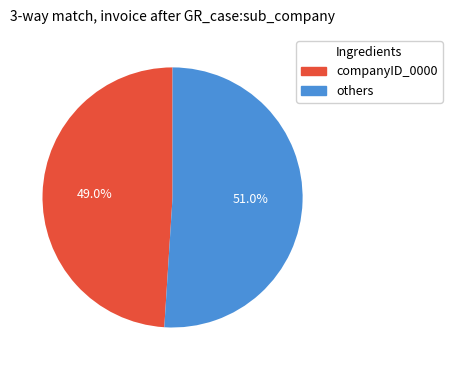

What portion of the pie excludes companyID_0000?

51.0%